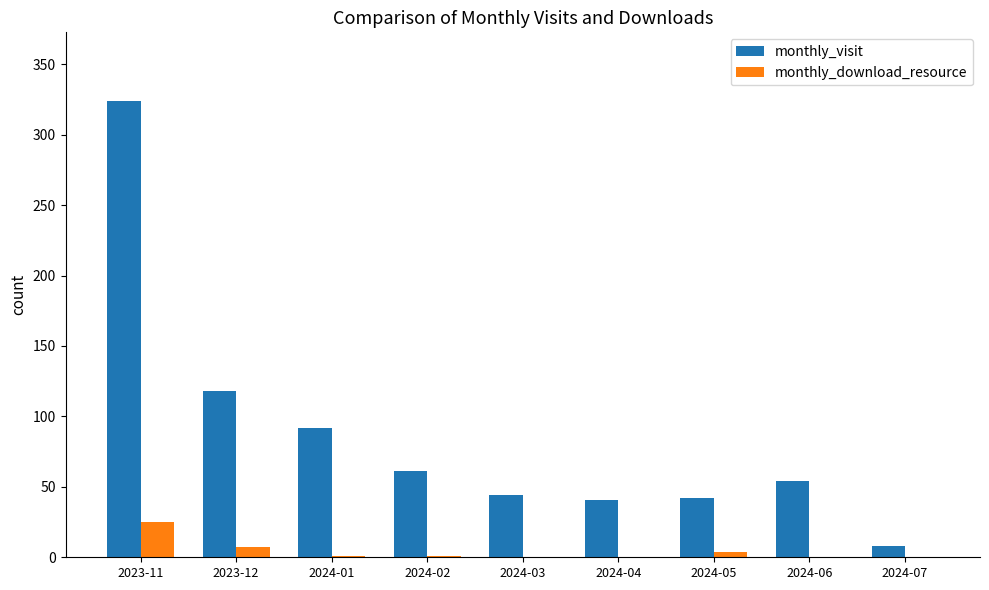

How many series are shown in this chart?

2